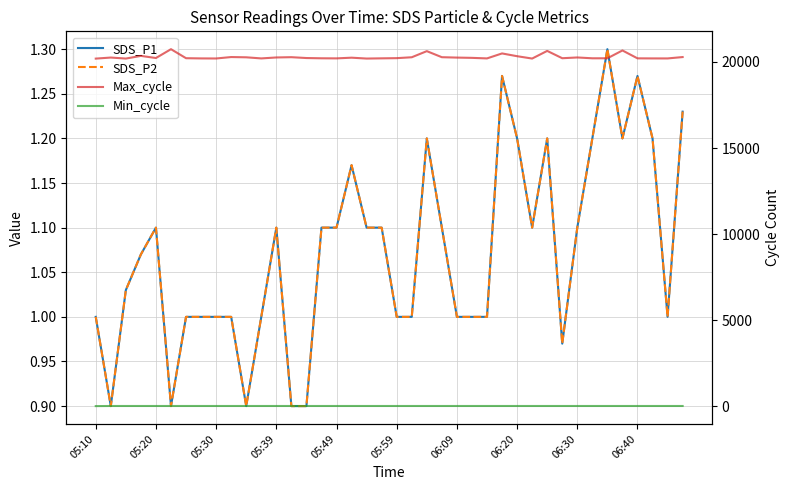

List the labels in order of SDS_P2 value, largest first.

34, 27, 36, 39, 22, 28, 30, 33, 35, 37, 17, 05:49, 12, 15, 16, 18, 19, 23, 29, 32, 05:39, 05:30, 05:10, 06:09, 06:20, 06:30, 06:40, 11, 20, 21, 24, 25, 26, 38, 31, 05:20, 05:59, 10, 13, 14